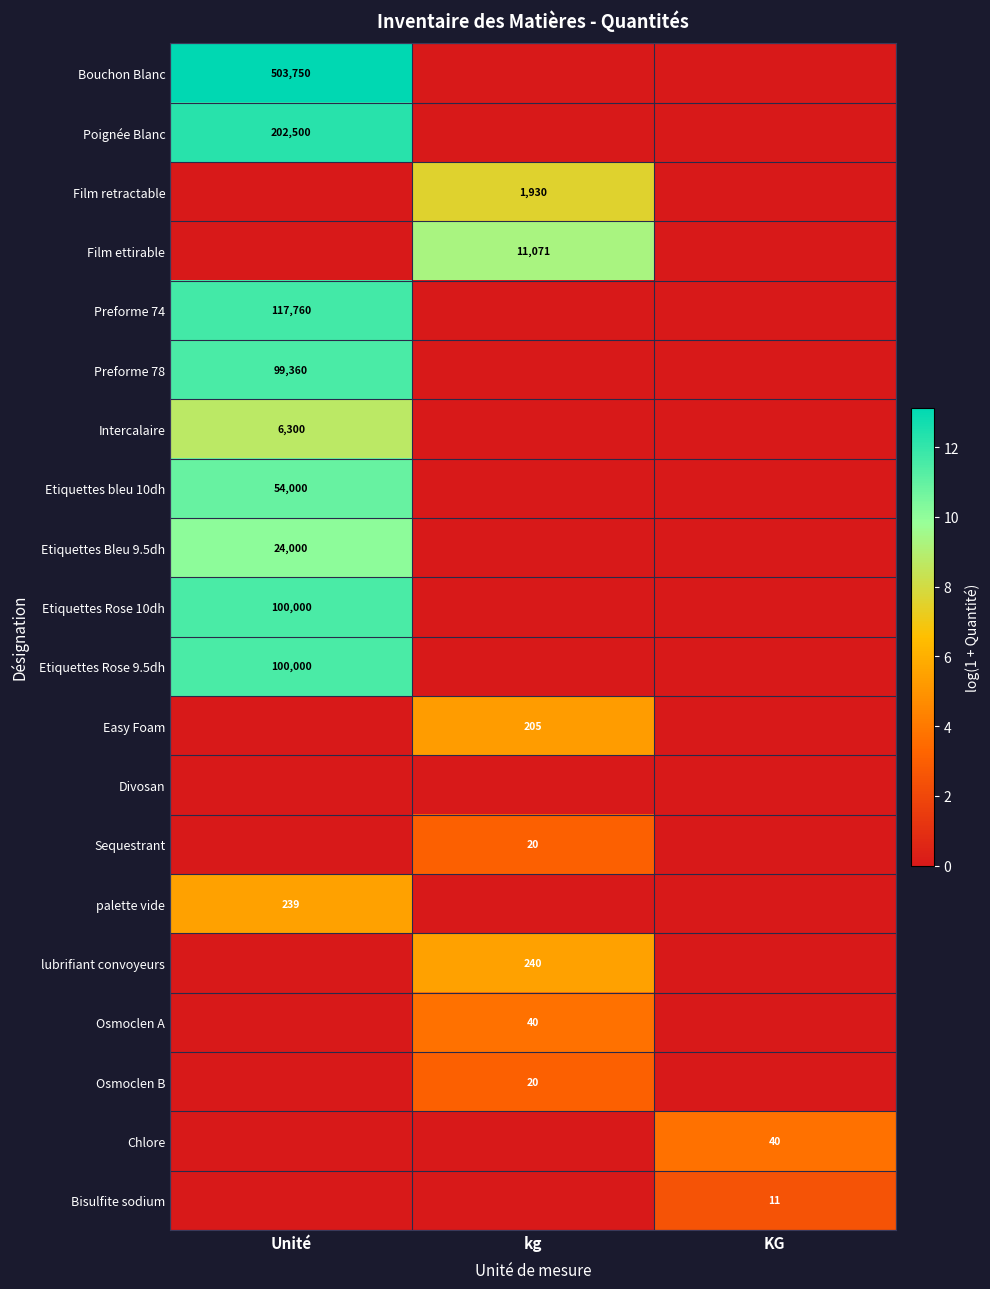

Is it true that Intercalaire equals 6300 at Unité?

True